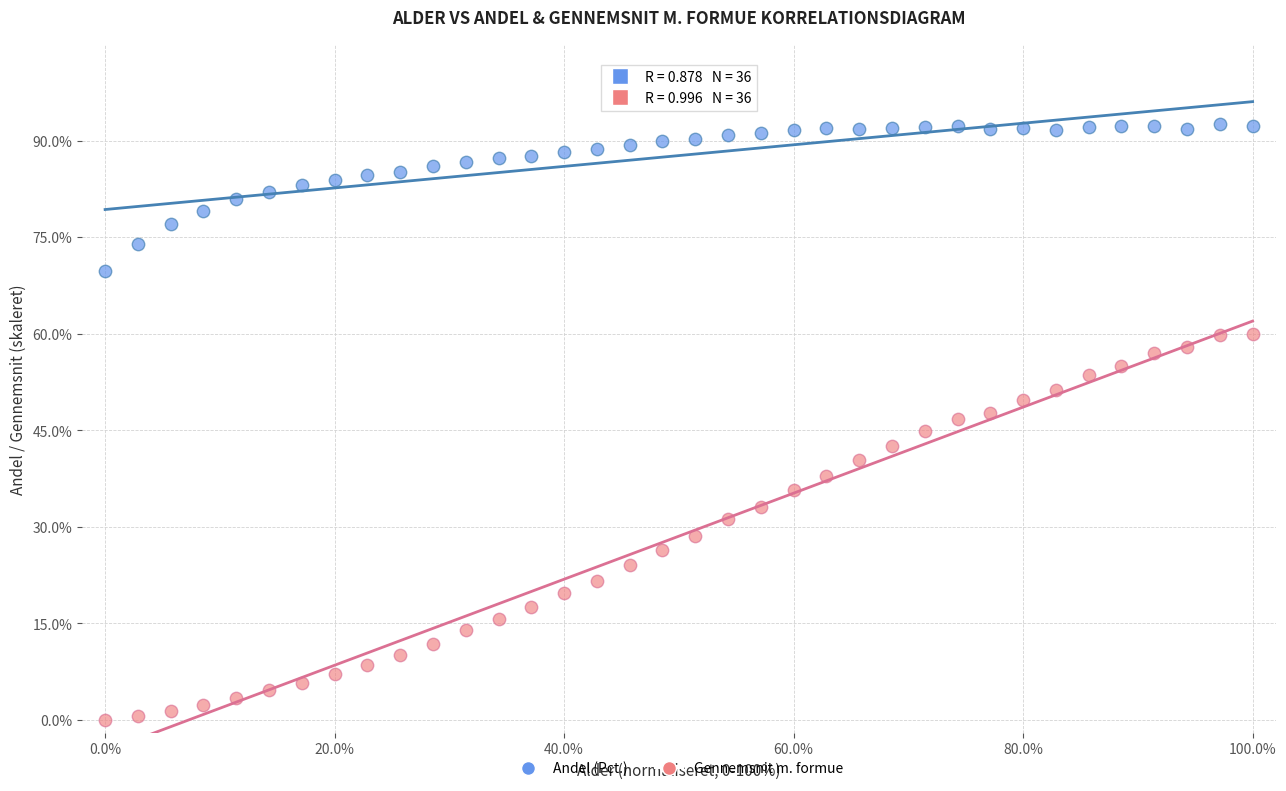

Across all data points, what is the range of Y values (max minus min)?

92.5